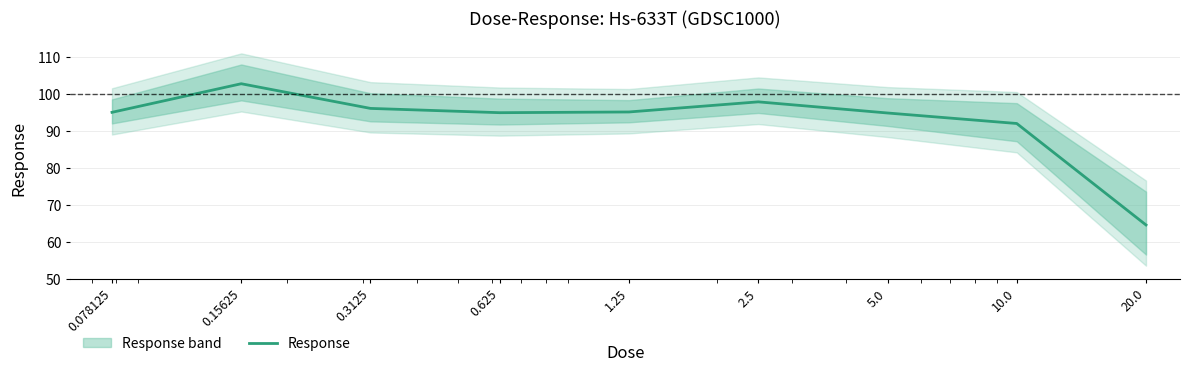

At which label does the data first exceed 94?

0.078125